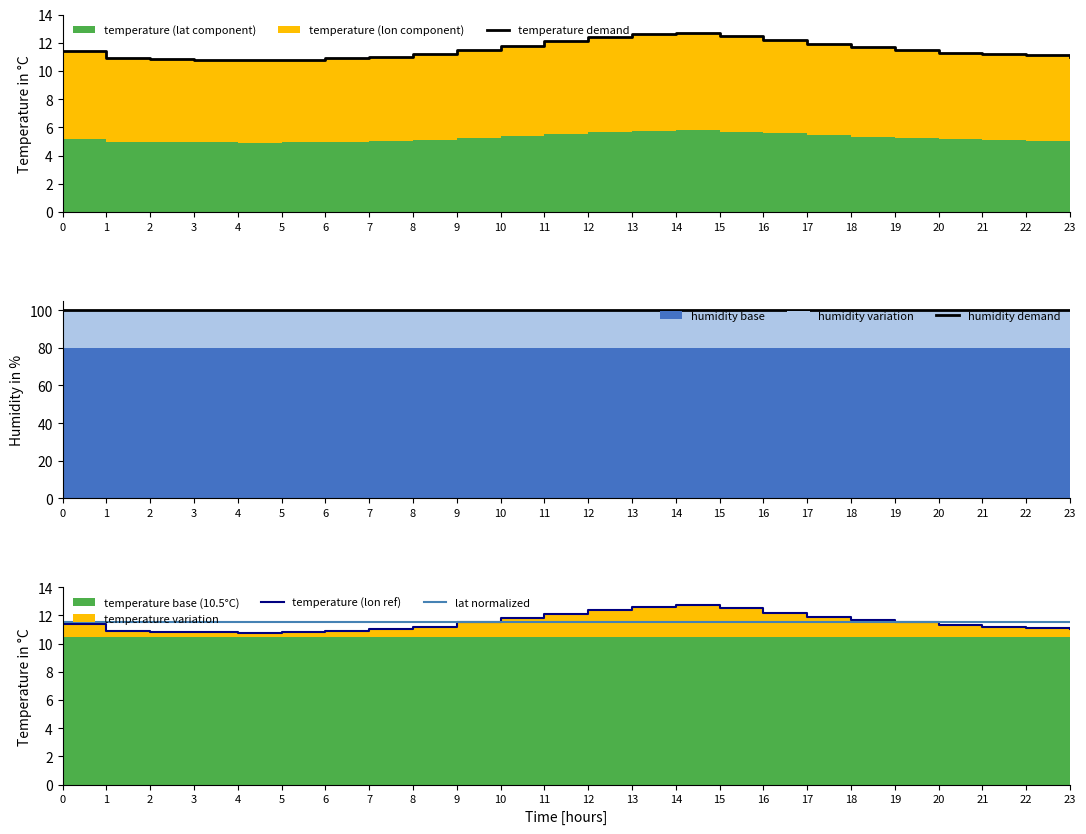

Count the number of categories in the chart.

24